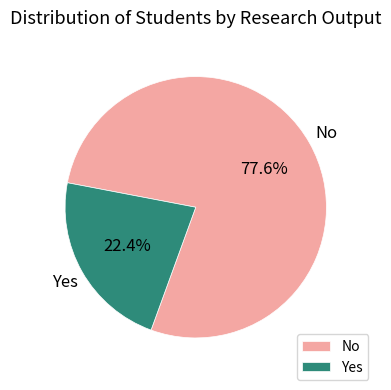

What is the largest slice in the pie chart?

No